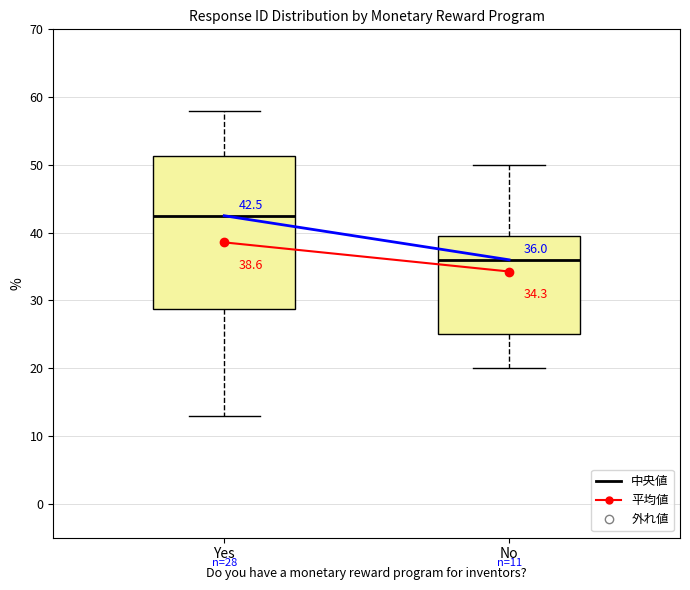

Comparing the boxes themselves (not the whiskers), which one is the tallest?

Yes